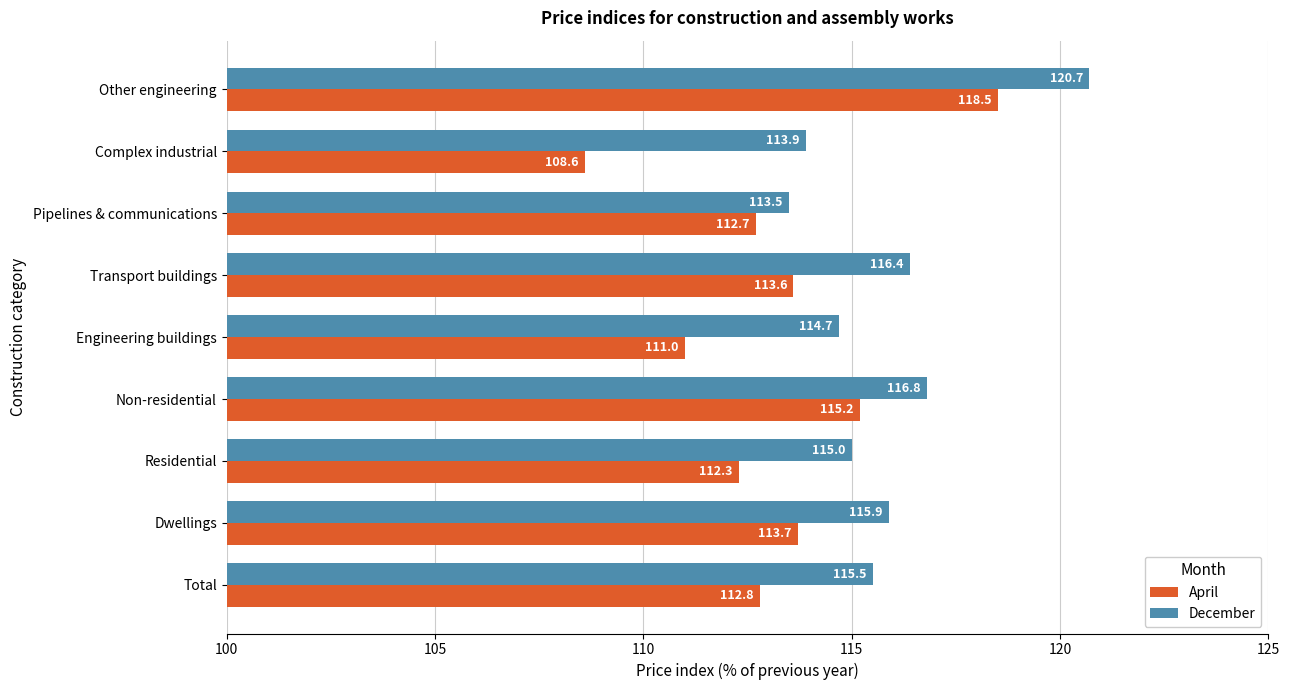

What is the sum of the December values at Non-residential and Pipelines & communications?

230.3